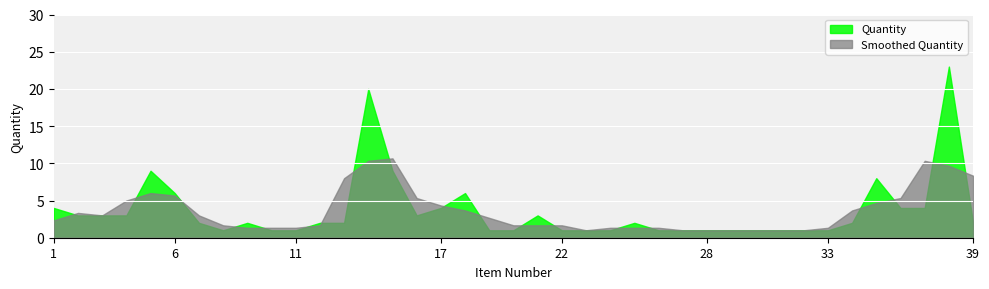

Rank the categories by value from lowest to highest.

8, 10, 11, 19, 20, 22, 23, 24, 26, 27, 28, 29, 30, 31, 32, 33, 7, 9, 12, 13, 25, 34, 39, 2, 3, 4, 16, 21, 1, 17, 36, 37, 6, 18, 35, 5, 15, 14, 38